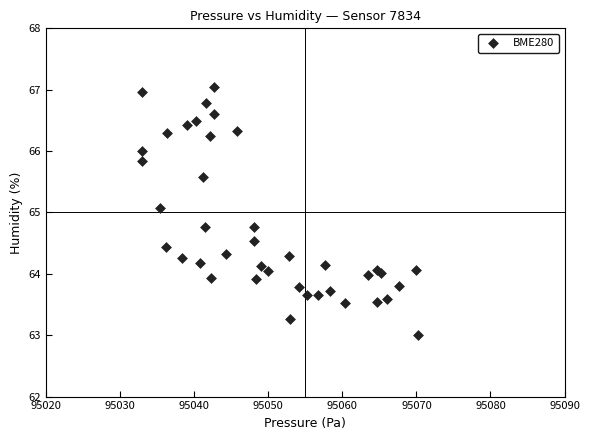

What Y value in the scatter plot is closest to 65?

65.1